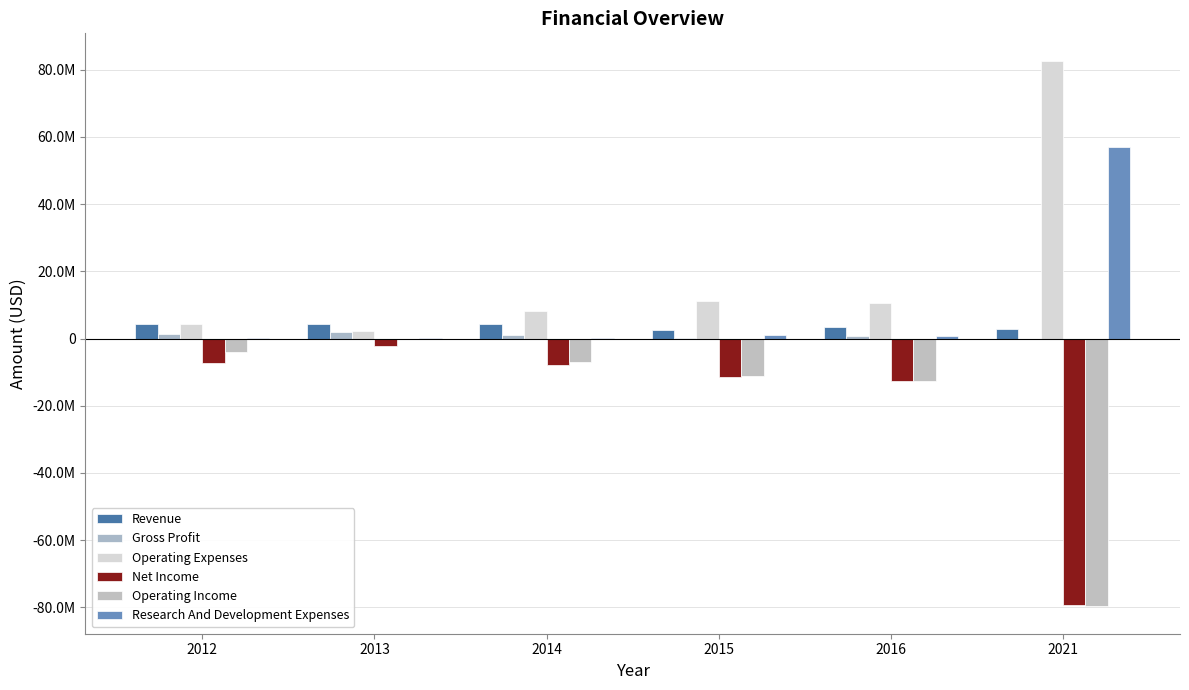

Rank the series at 2015 from highest to lowest value.

Operating Expenses, Revenue, Research And Development Expenses, Gross Profit, Operating Income, Net Income